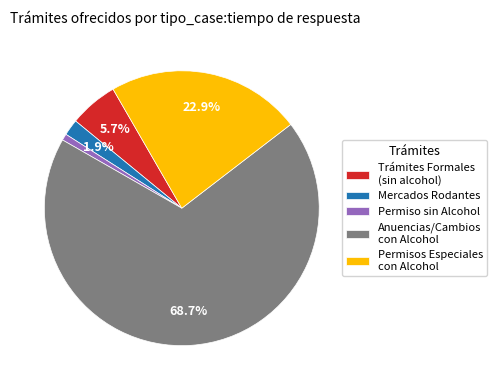

To the nearest percent, what is the average slice percentage?

20%